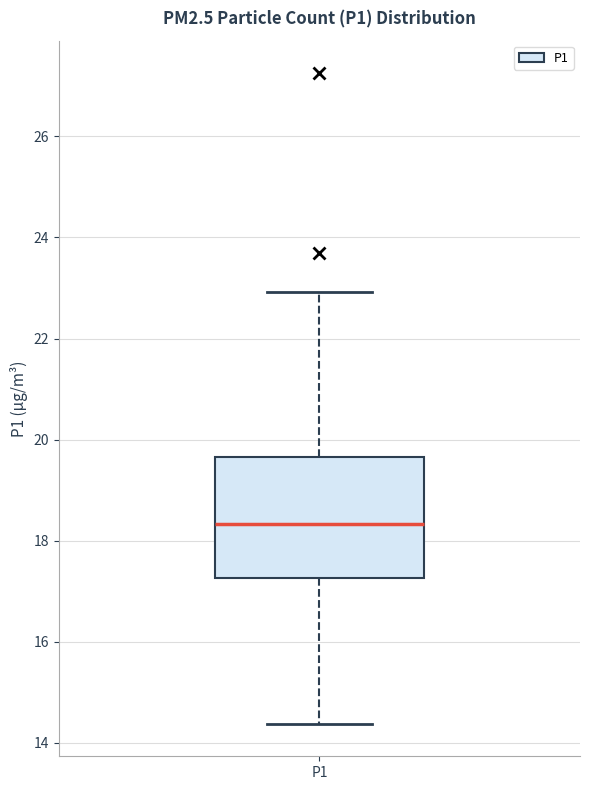

Read this box plot against the y-axis: the position of the median line, the range covered by the box, and the ends of both whiskers. The values are not printed on the chart, so give them approximately, as read against the axis.

median 18.4, box 17.2 to 19.6, whiskers 14.4 to 23.0